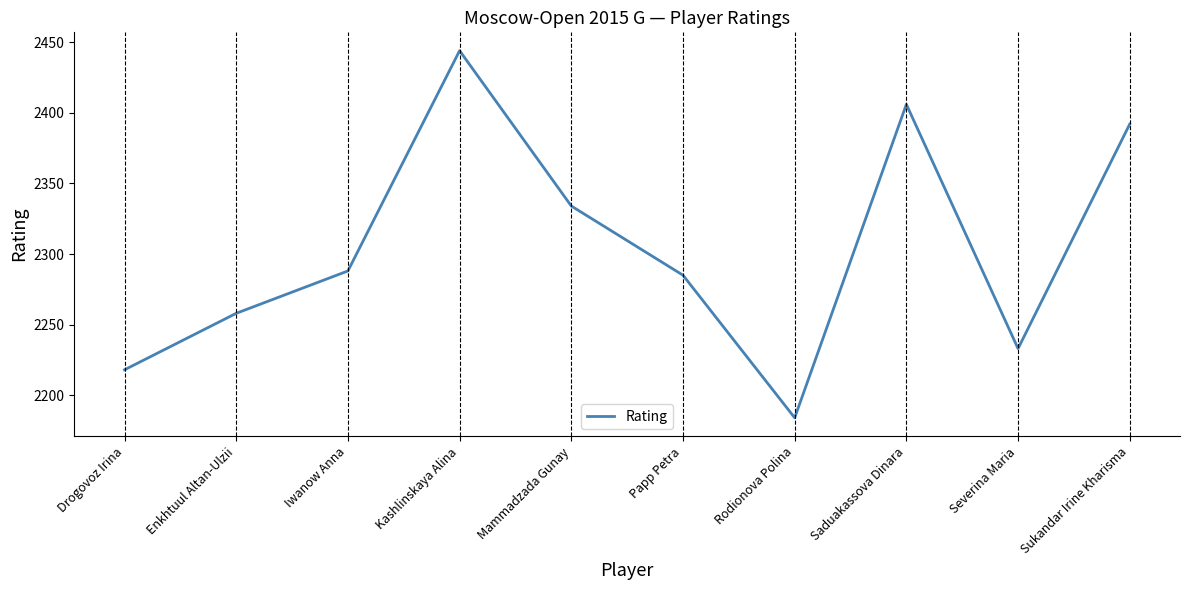

What is the ratio of the value at Drogovoz Irina to the value at Sukandar Irine Kharisma?

0.9